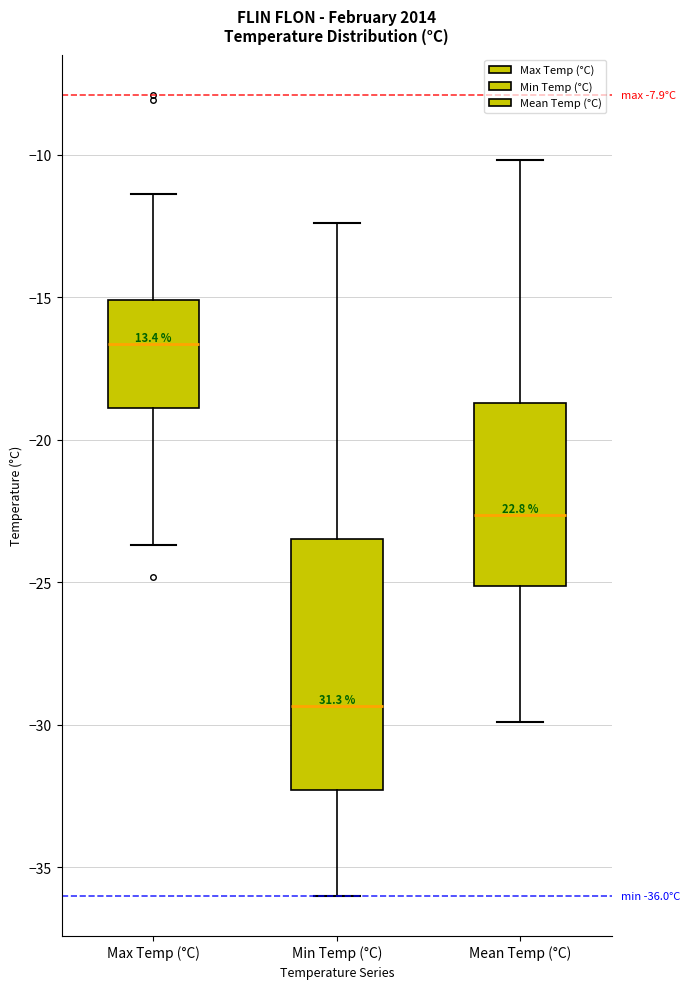

Which box has the lowest median line?

Min Temp (°C)